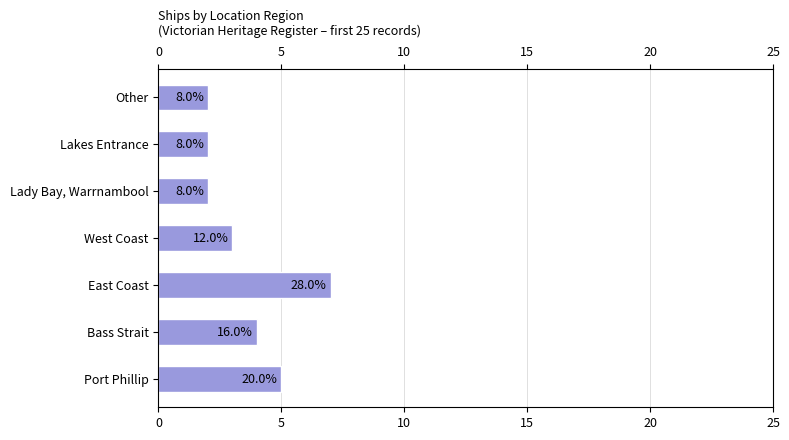

Count the values in the range 2 to 5.

6